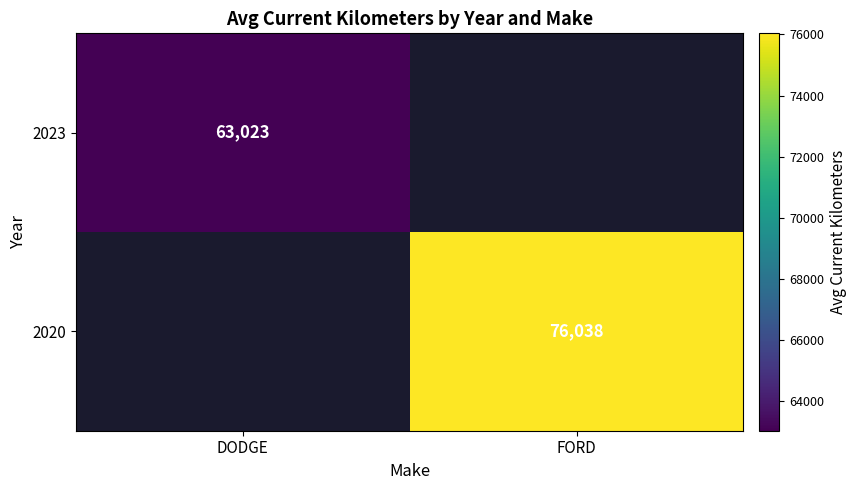

The 2023 series shows 26416 at DODGE. True or false?

False